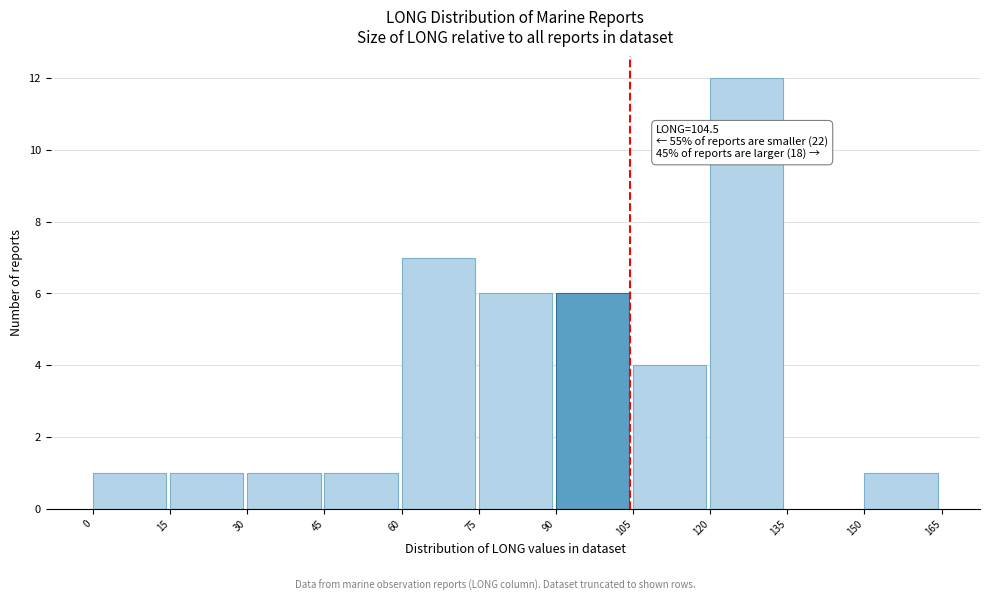

Over which range of the x-axis is the bar tallest?

120 to 135